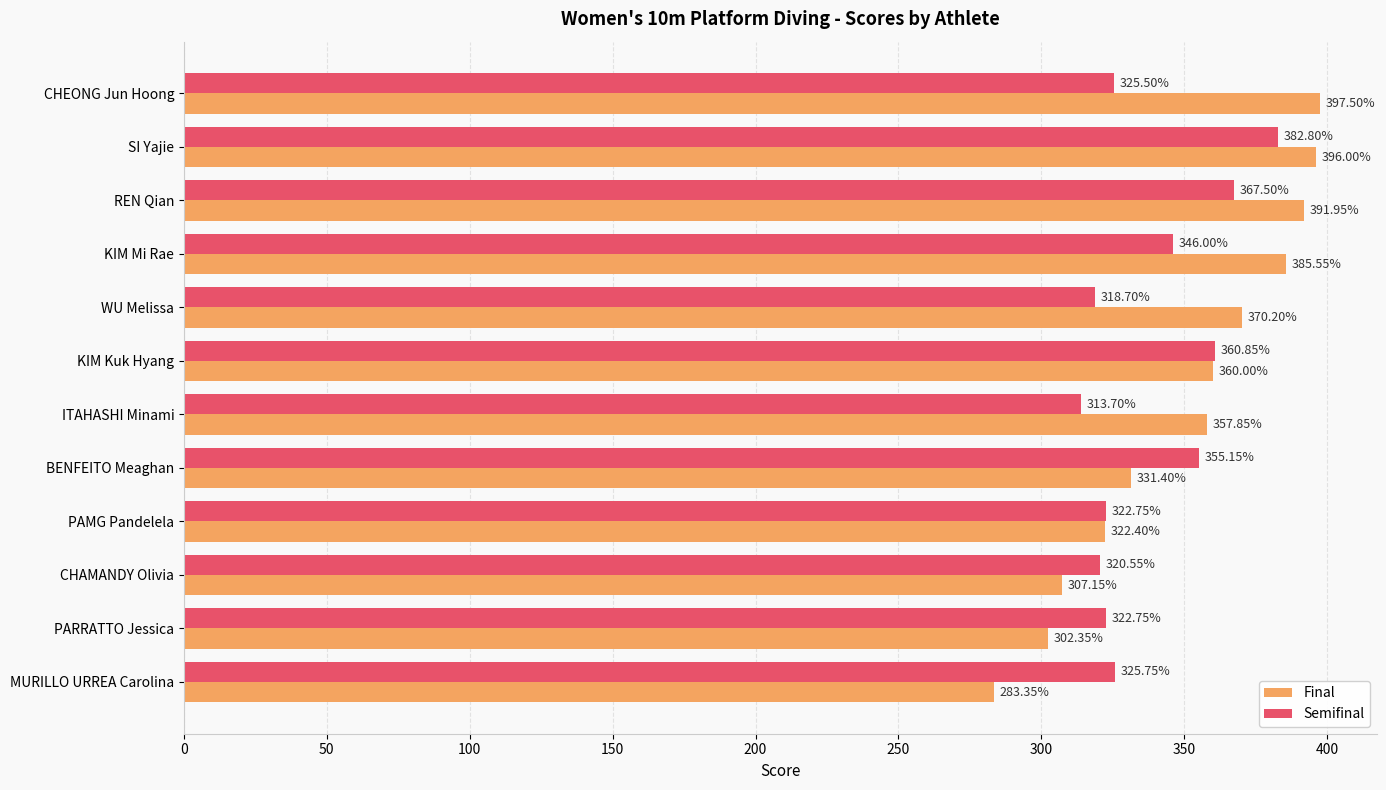

What is the sum of all Final values?

4205.7